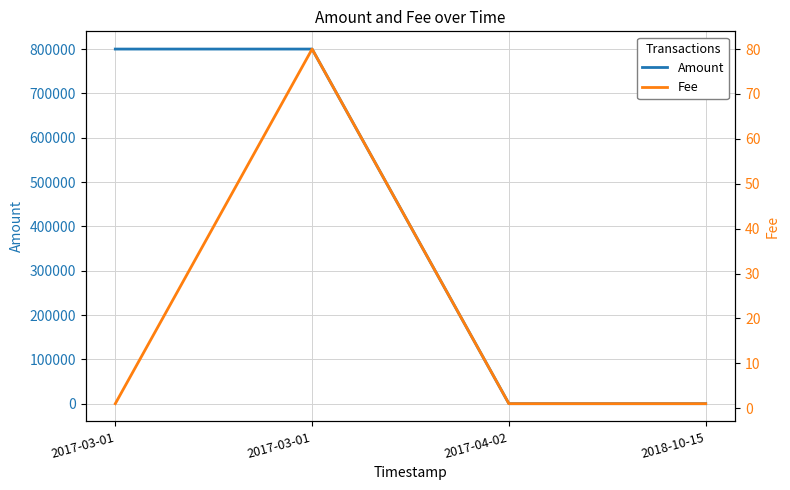

True or false: Amount and Fee cross at least once.

False